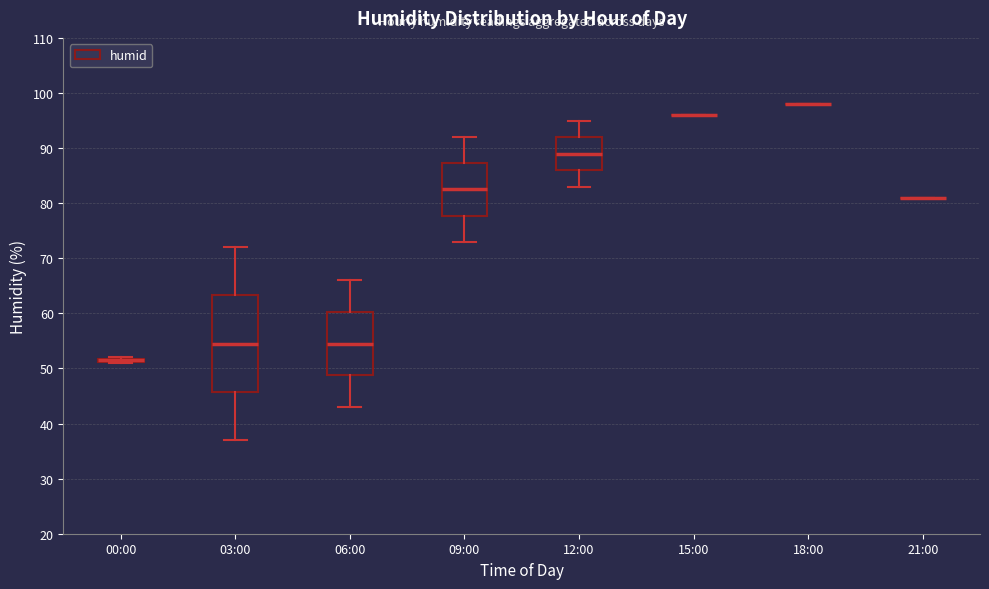

Reading left to right, transcribe this box plot: for each box, give where its median line is, the range the box spans, and where its two whiskers end, as read against the y-axis. The values are not printed on the chart, so give them approximately, as read against the axis.

00:00: box collapsed to a line at 52, whiskers 51 to 52
03:00: median 55, box 46 to 63, whiskers 37 to 72
06:00: median 55, box 49 to 60, whiskers 43 to 66
09:00: median 83, box 78 to 87, whiskers 73 to 92
12:00: median 89, box 86 to 92, whiskers 83 to 95
15:00: box collapsed to a line at 96, whiskers 96 to 96
18:00: box collapsed to a line at 98, whiskers 98 to 98
21:00: box collapsed to a line at 81, whiskers 81 to 81